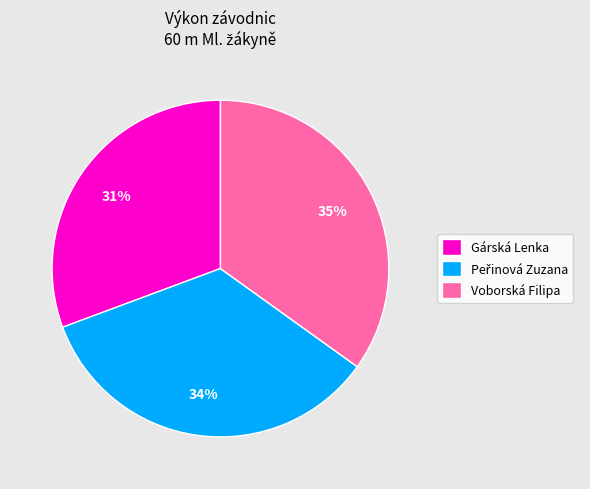

Does Gárská Lenka represent more than half of the total?

No